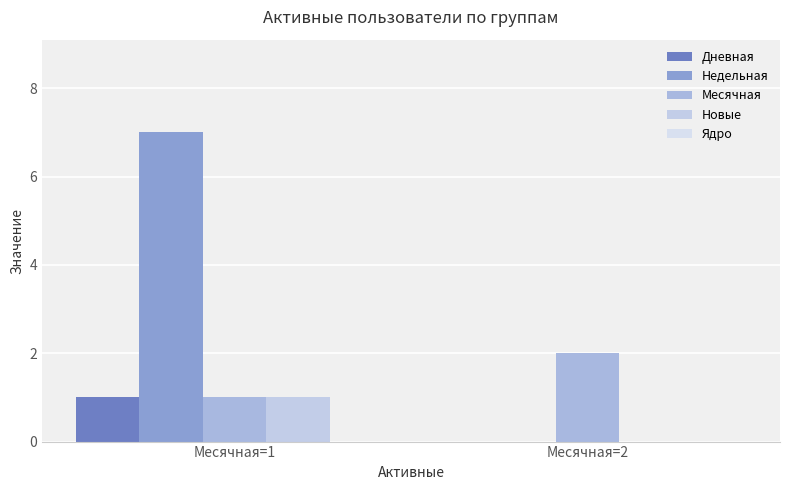

What is the total value across all series at Месячная=2?

2